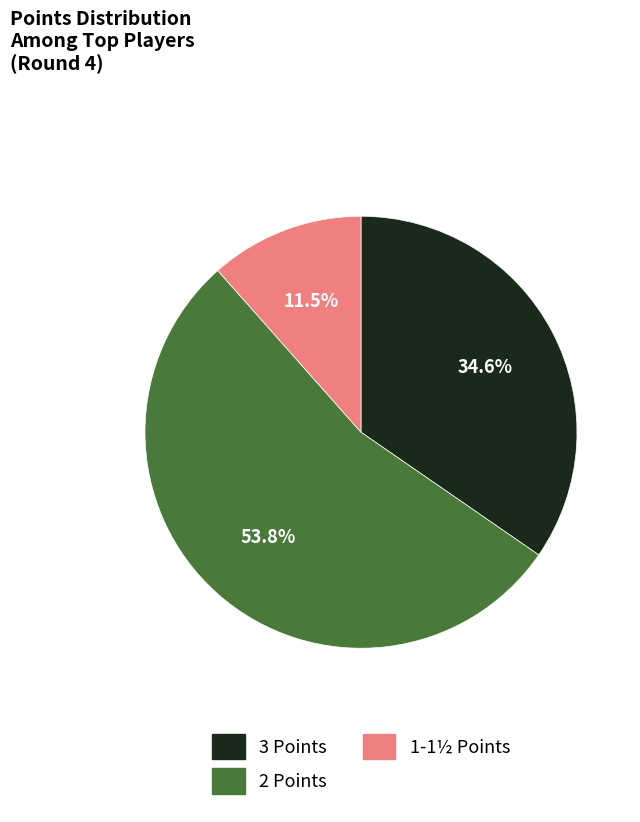

Is there a majority slice in this chart?

Yes